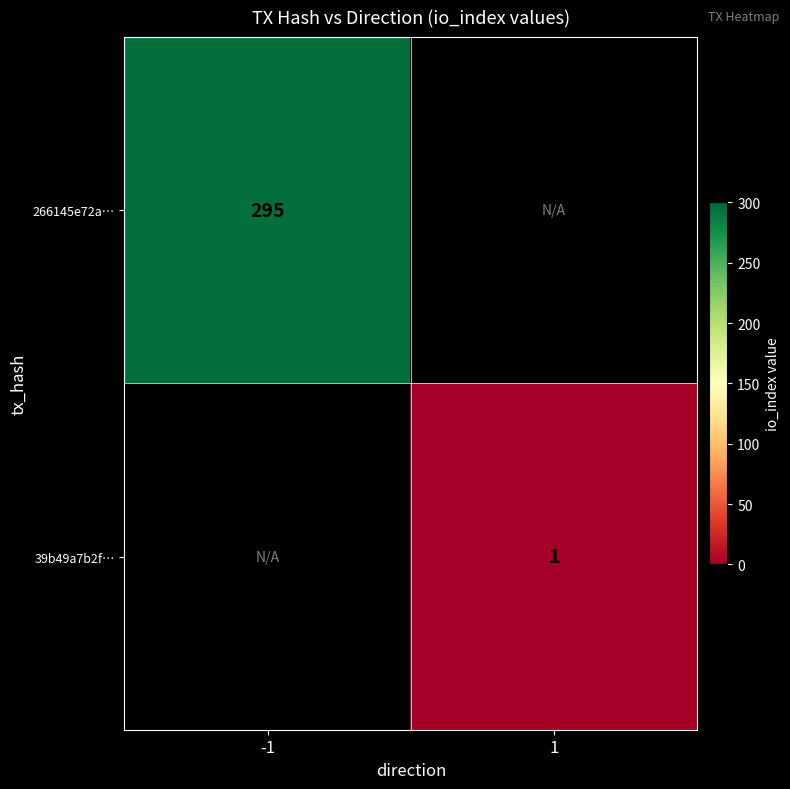

The 266145e72a… series shows 295 at -1. True or false?

True